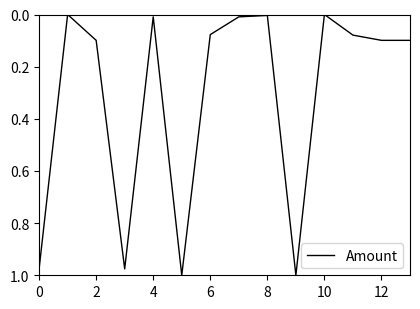

How many lines are shown in the chart?

1